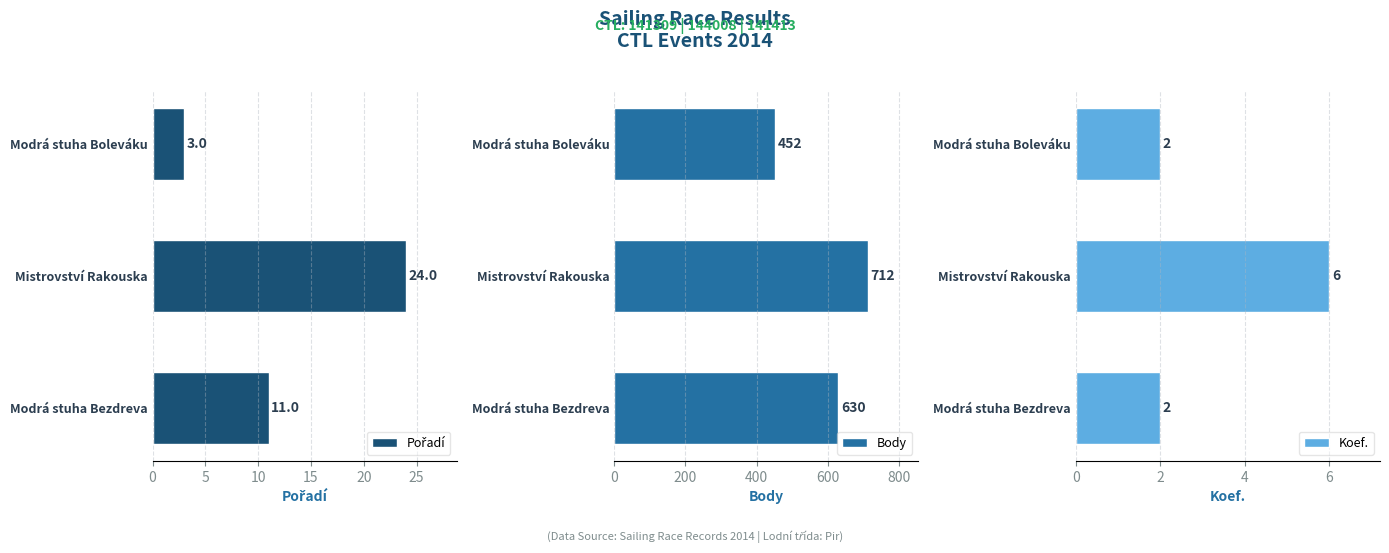

The Body series shows 243 at Mistrovství Rakouska. True or false?

False